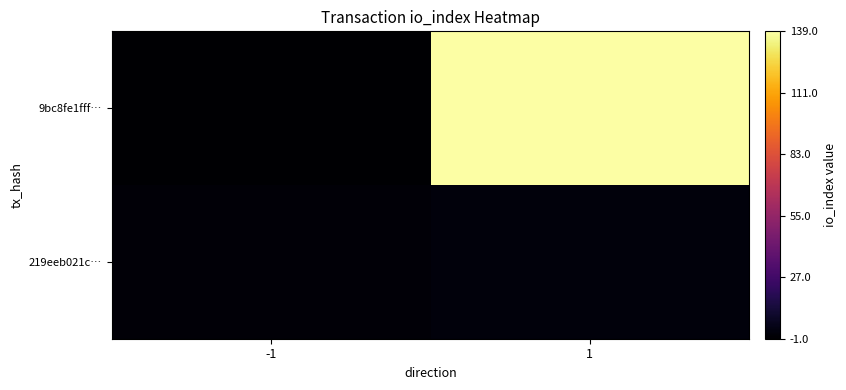

Reading right to left, extract all data points from this chart.

9bc8fe1fff…: 1=139	-1=-1
219eeb021c…: 1=2	-1=1